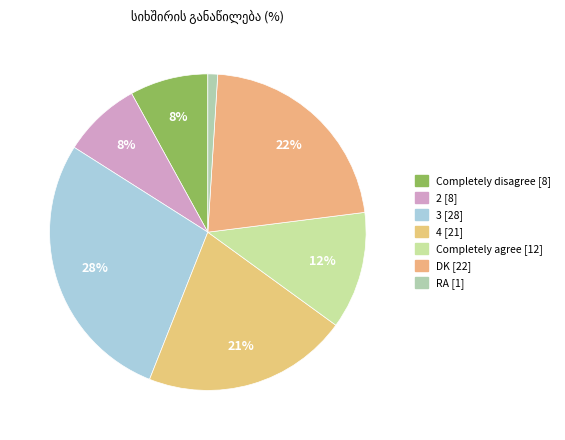

Which slice is the largest?

3